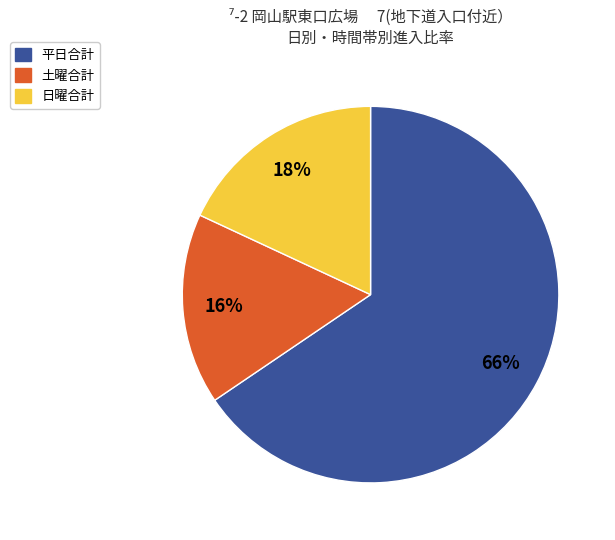

To the nearest percent, what is the average slice percentage?

33%